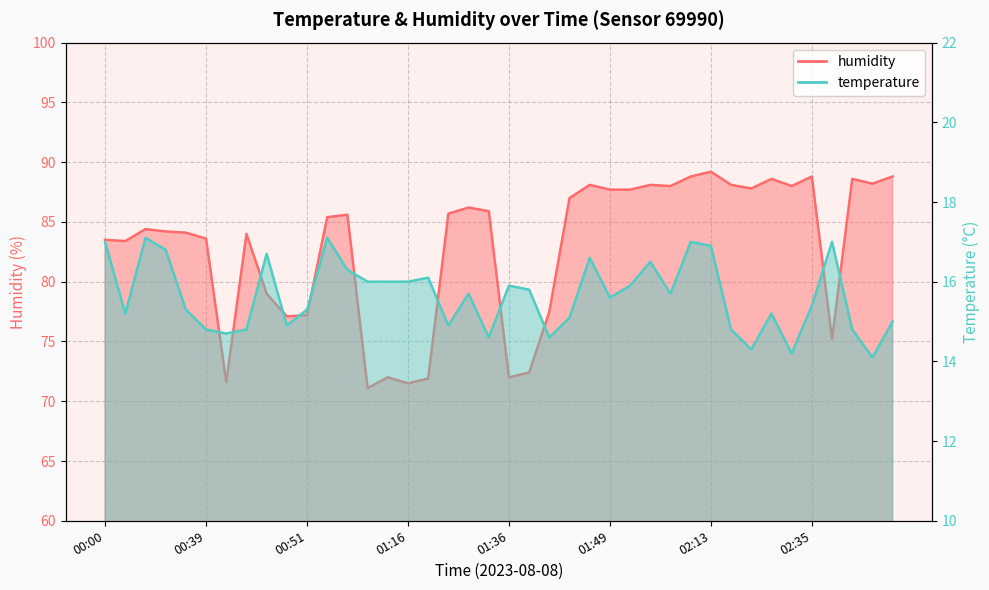

What is the highest value of the temperature series?

17.1